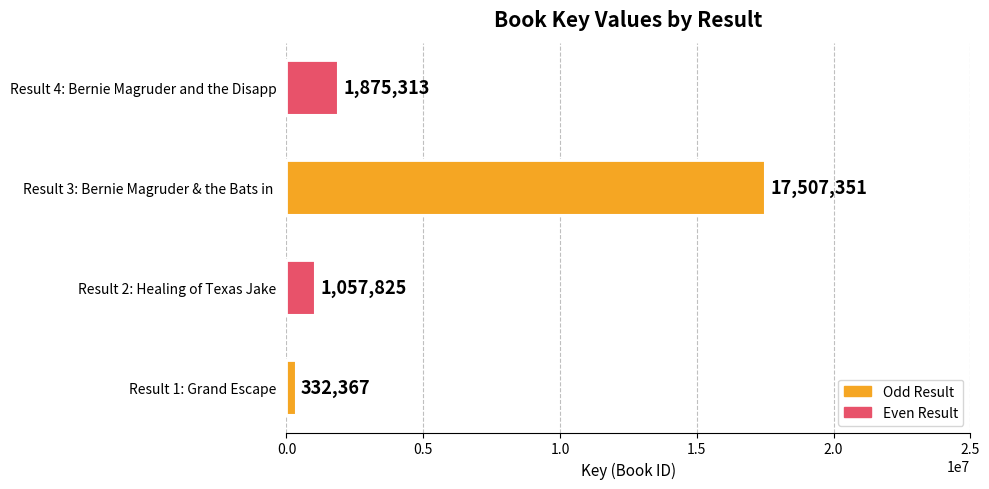

Does the chart contain any negative values?

No